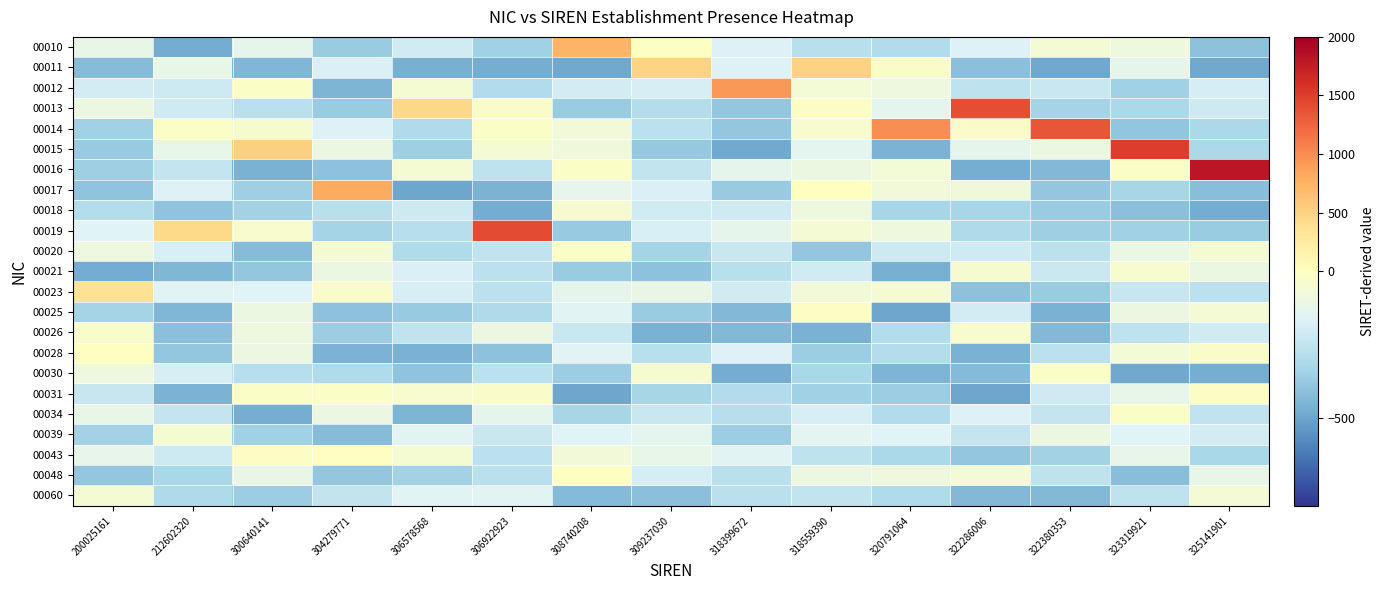

What is the spread (max minus min) of values at 318559390?

964